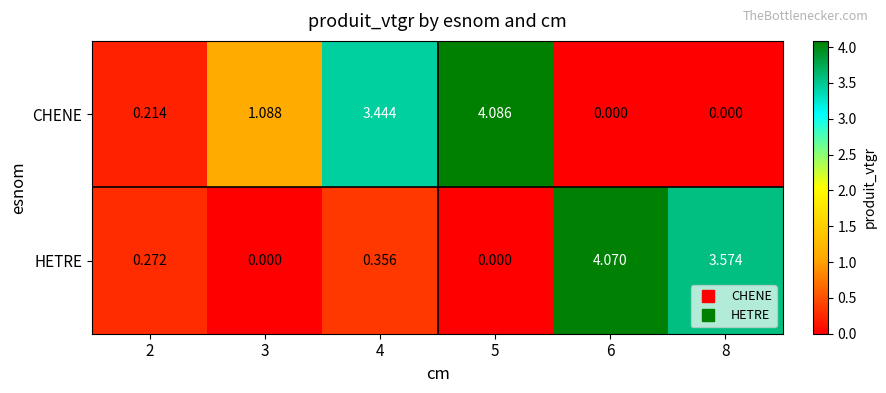

Which series changed the most between 2 and 6?

HETRE